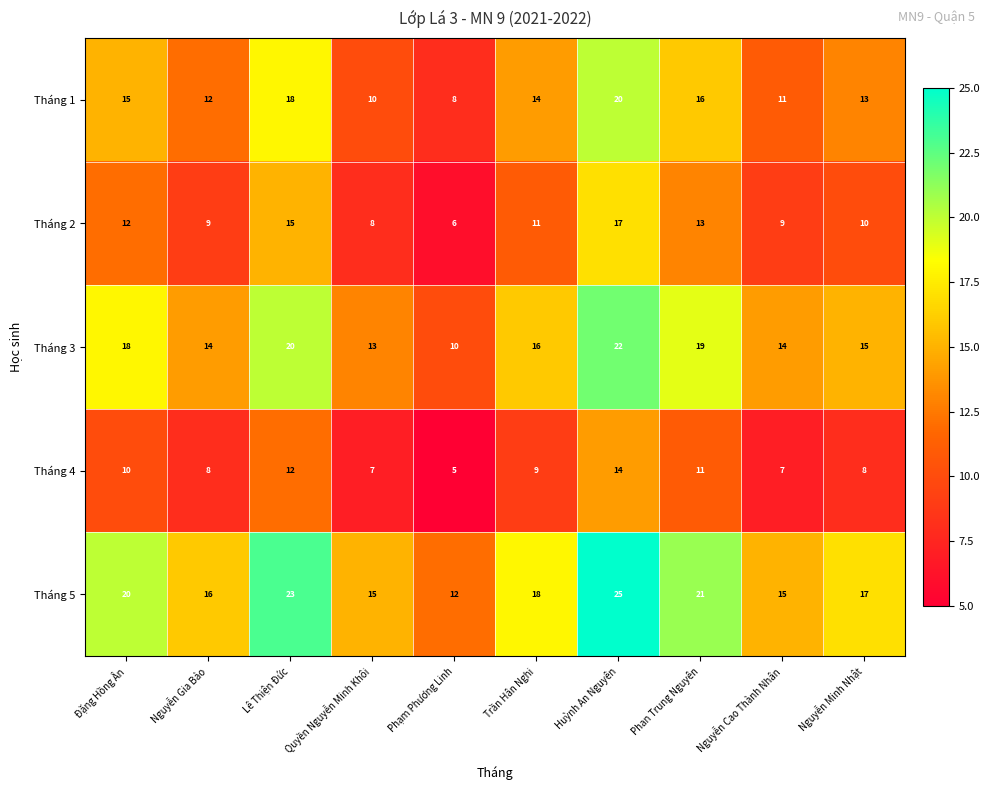

List the series in order of their peak value, lowest first.

Tháng 4, Tháng 2, Tháng 1, Tháng 3, Tháng 5